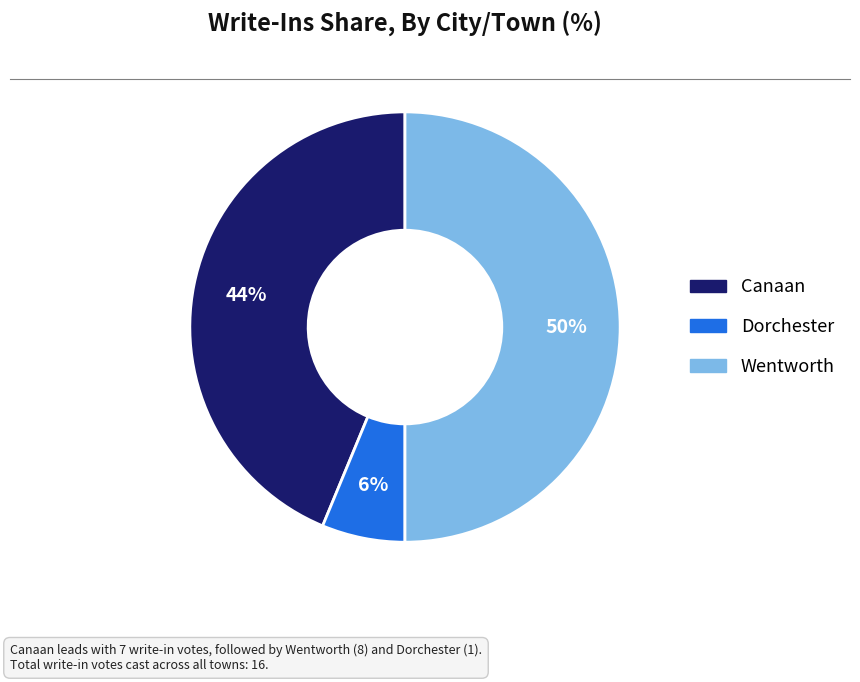

To the nearest percent, what is the difference between the largest and smallest slice percentages?

44%